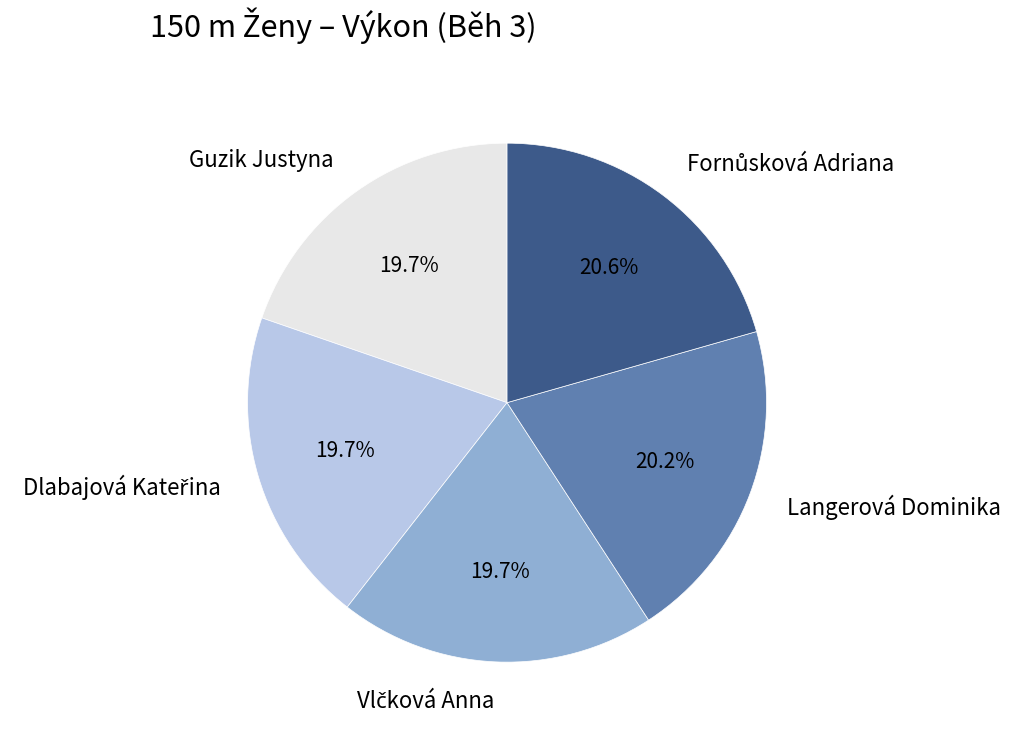

How much of the chart is everything except Guzik Justyna?

80.3%